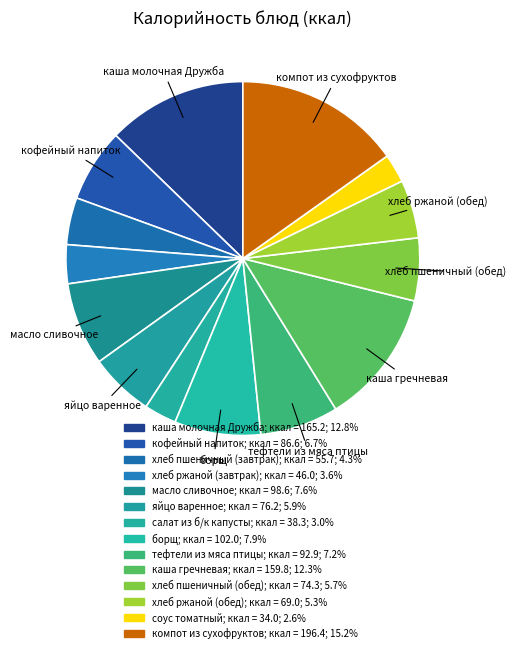

What is the total percentage of каша гречневая and компот из сухофруктов?

27.5%